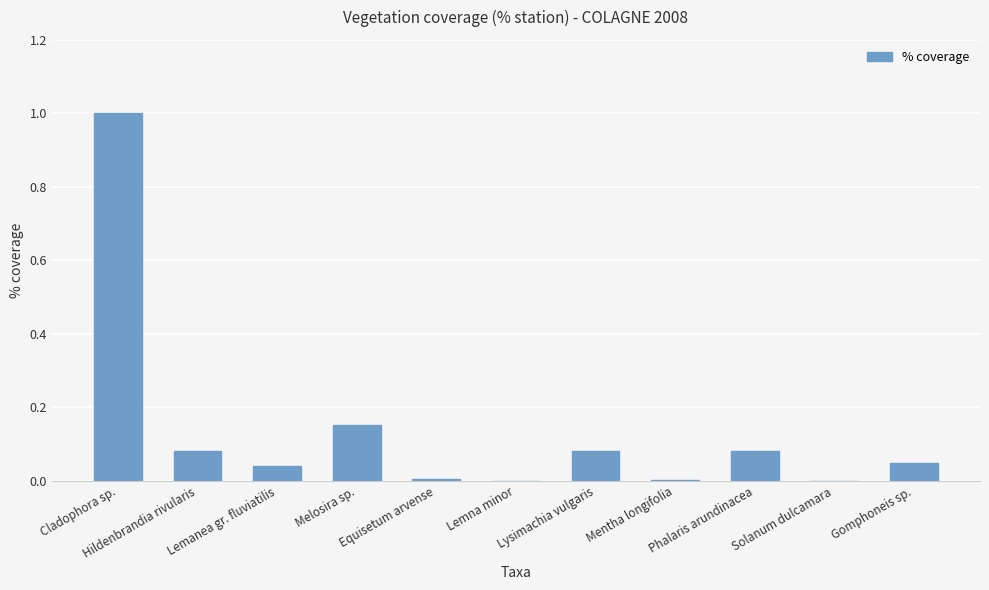

What is the sum of all values?

1.5